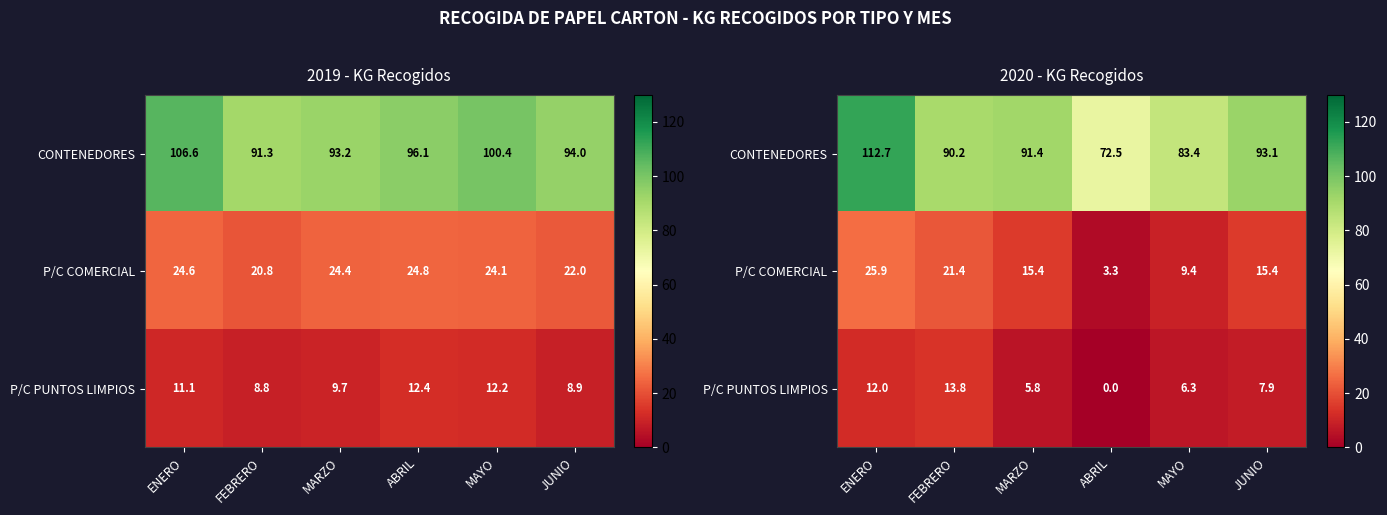

At which category does the chart reach its minimum across all series?

ABRIL